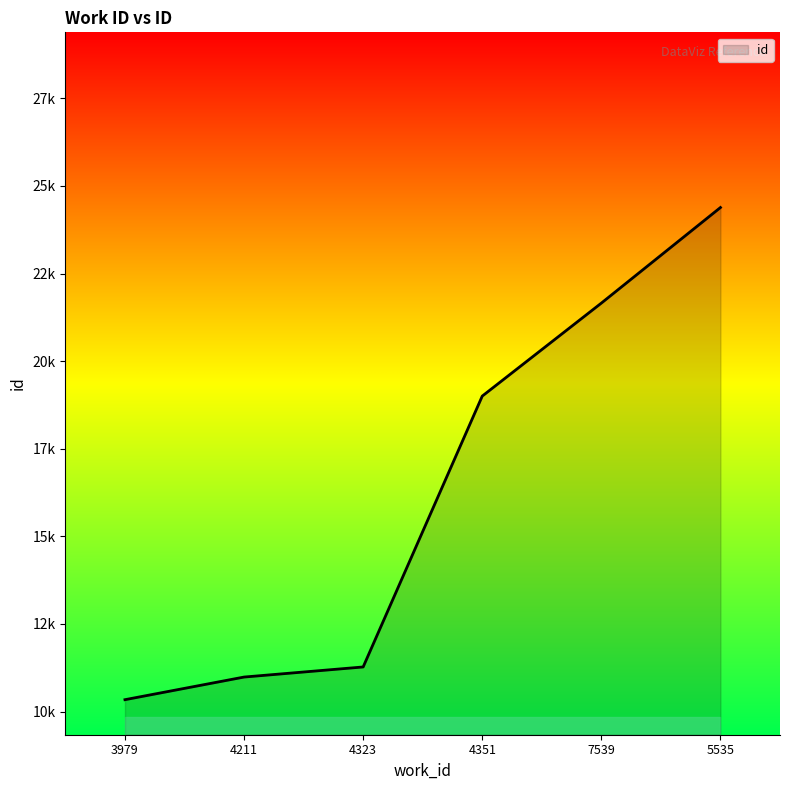

Reading right to left, transcribe all the data shown in this chart.

24385	21657	19003	11272	10984	10338